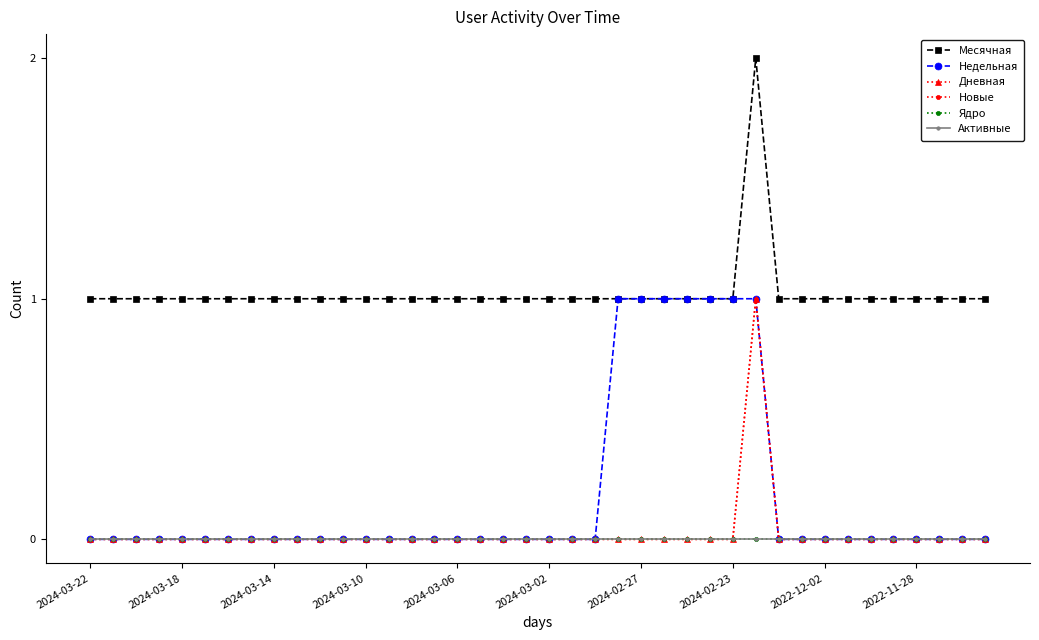

Does the chart have visible grid lines?

No